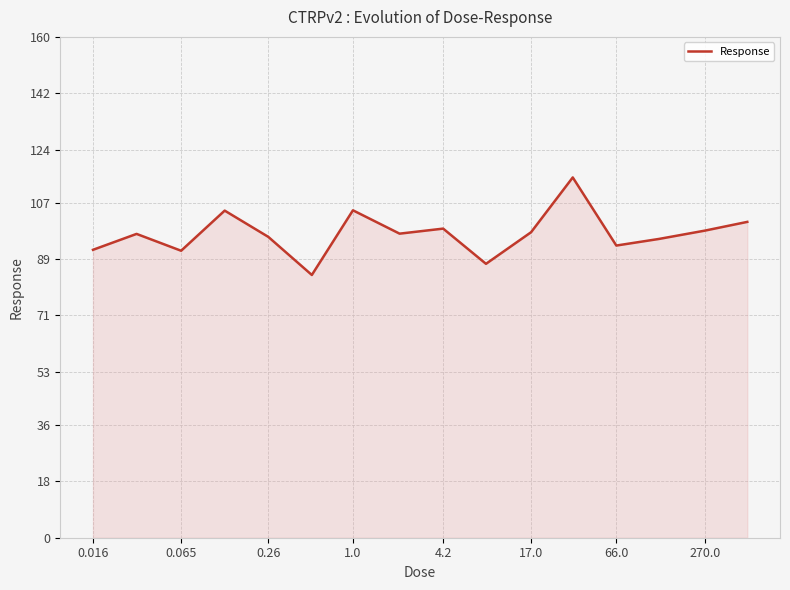

How many interior local valleys (lower than both neighbors) does the data have?

5